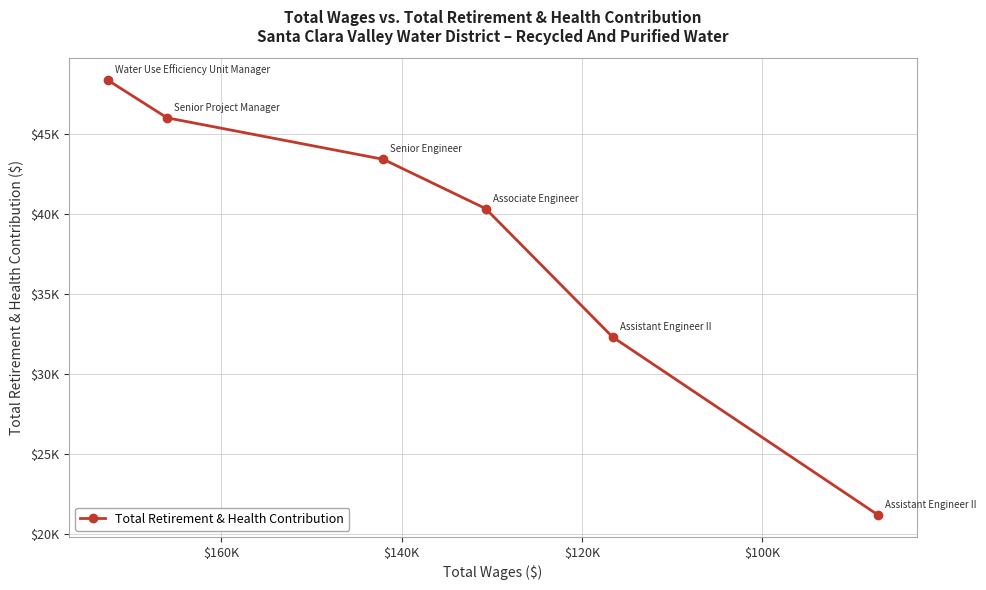

What is the value of the 3rd point from the left?

43389